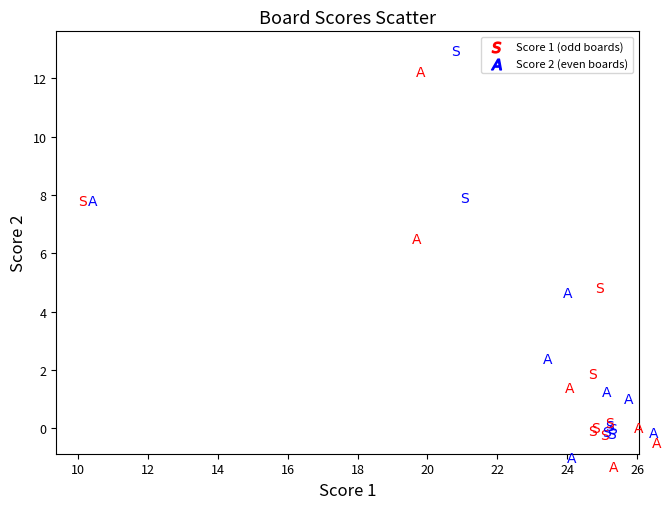

What Y value in the scatter plot is closest to 6?

4.8